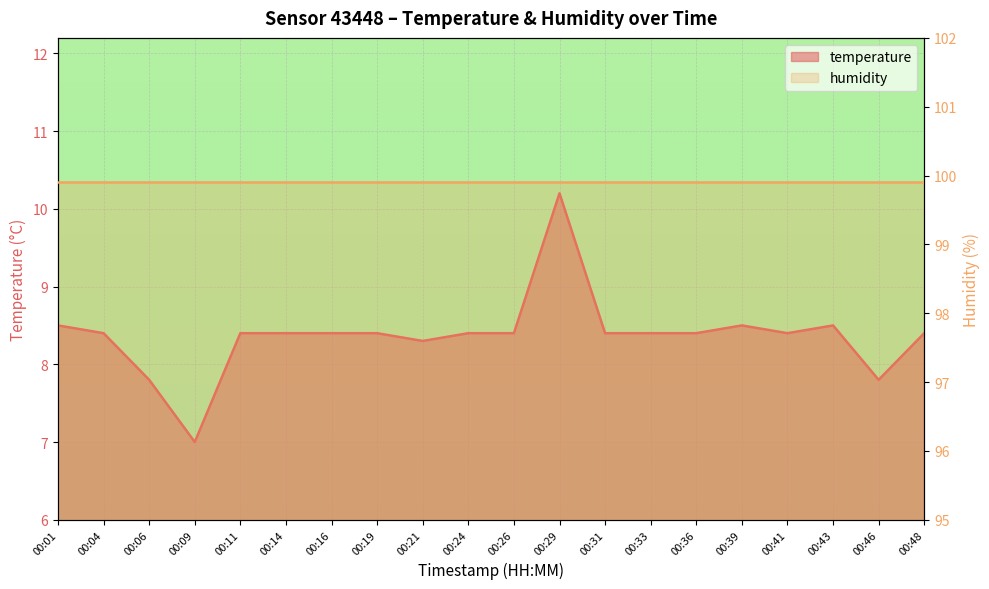

How many points are lower than both their immediate neighbors (excluding endpoints)?

4